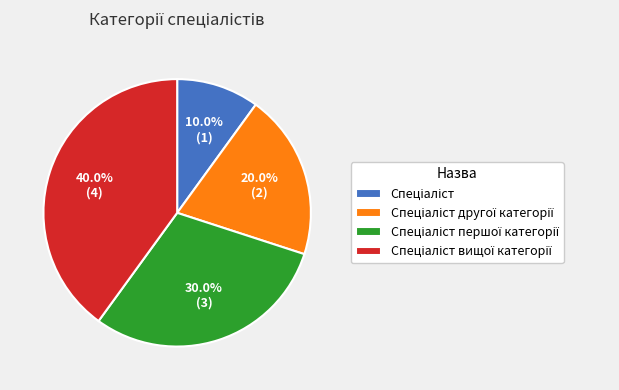

Does any single category account for the majority?

No